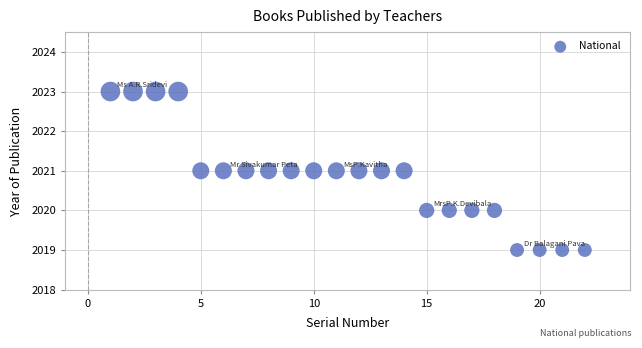

What is the range of Y values (max minus min)?

4